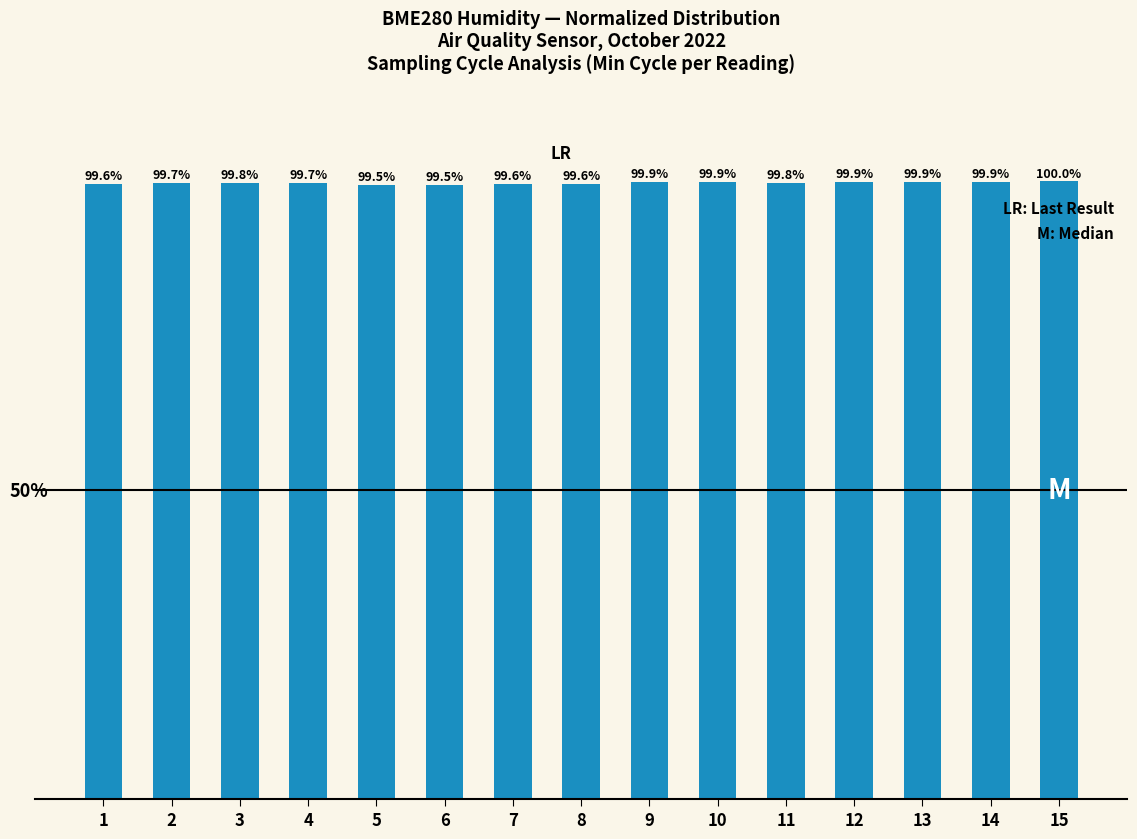

Does the chart contain any negative values?

No